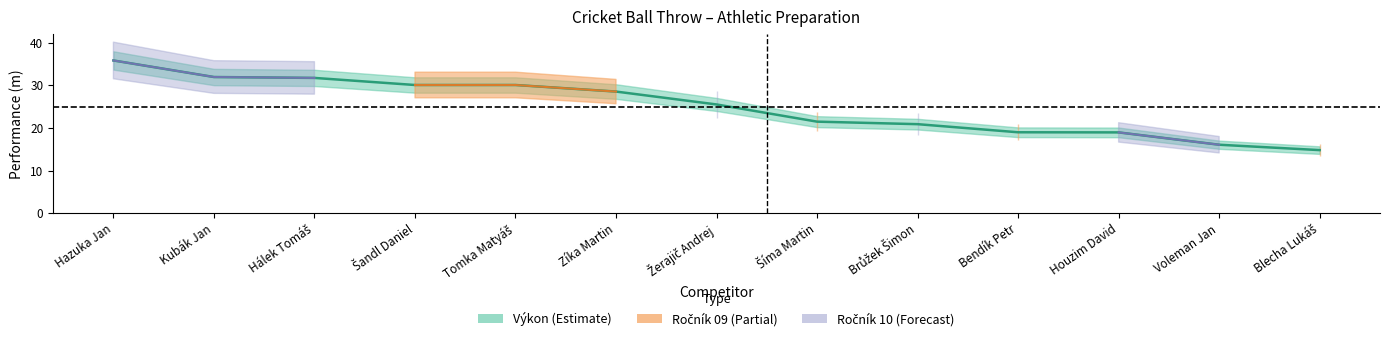

How many lines are shown in the chart?

3